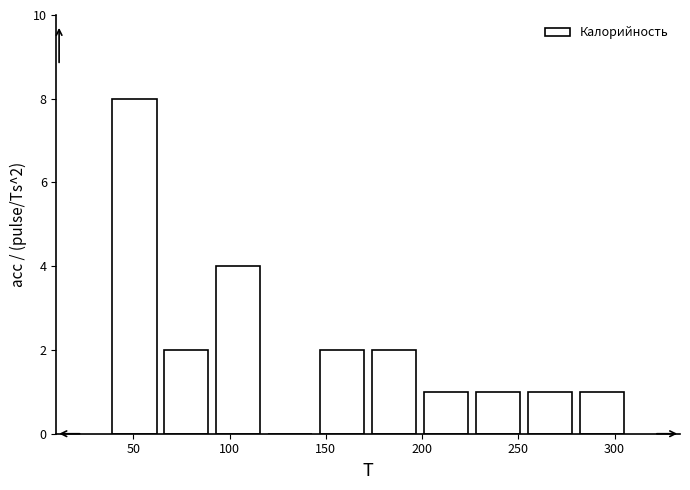

Over which range of the x-axis is the bar tallest?

37 to 64